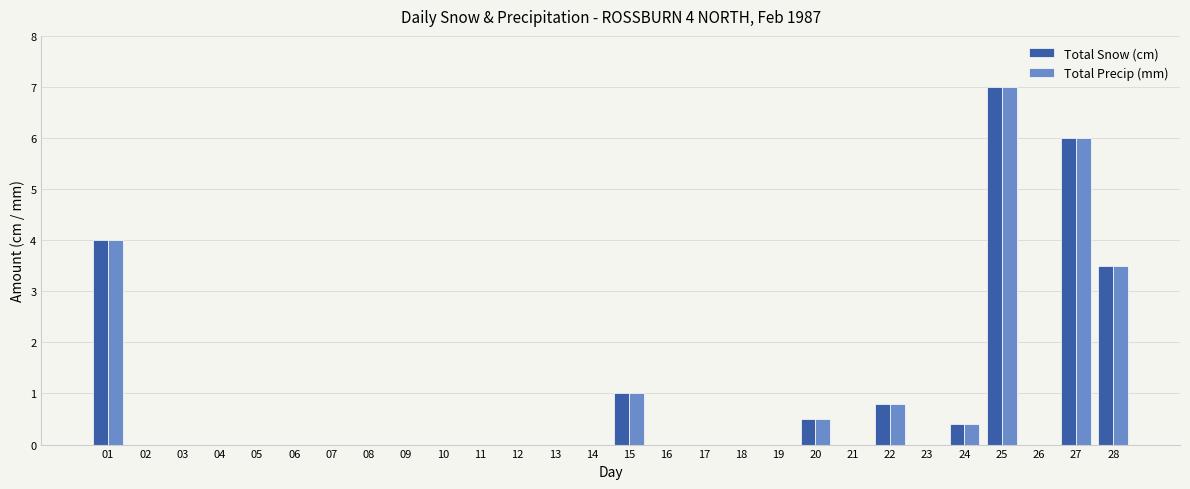

What is the total value across all series at 25?

14.0